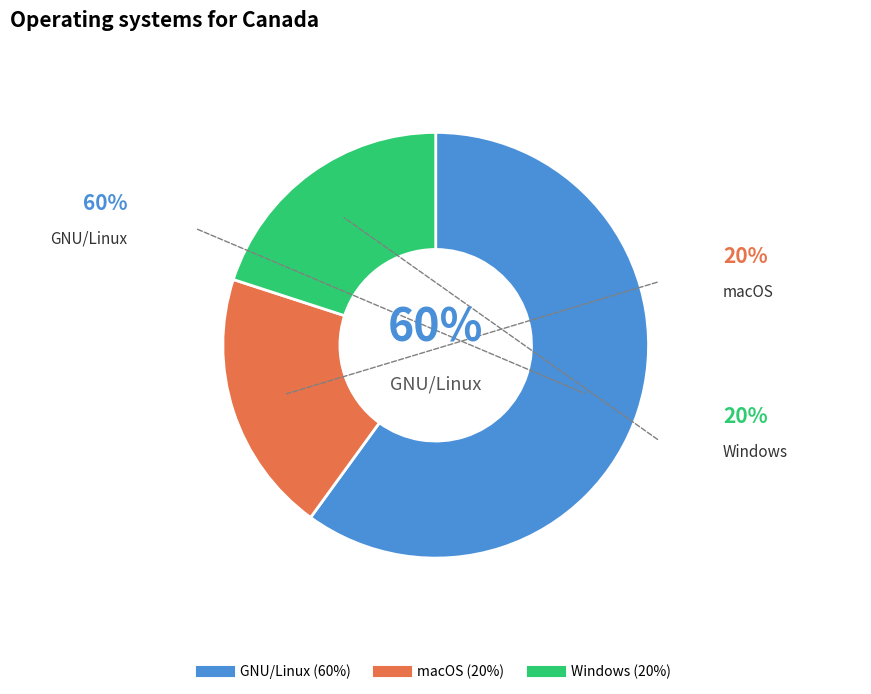

To the nearest percent, what is the combined percentage of GNU/Linux and macOS?

80%